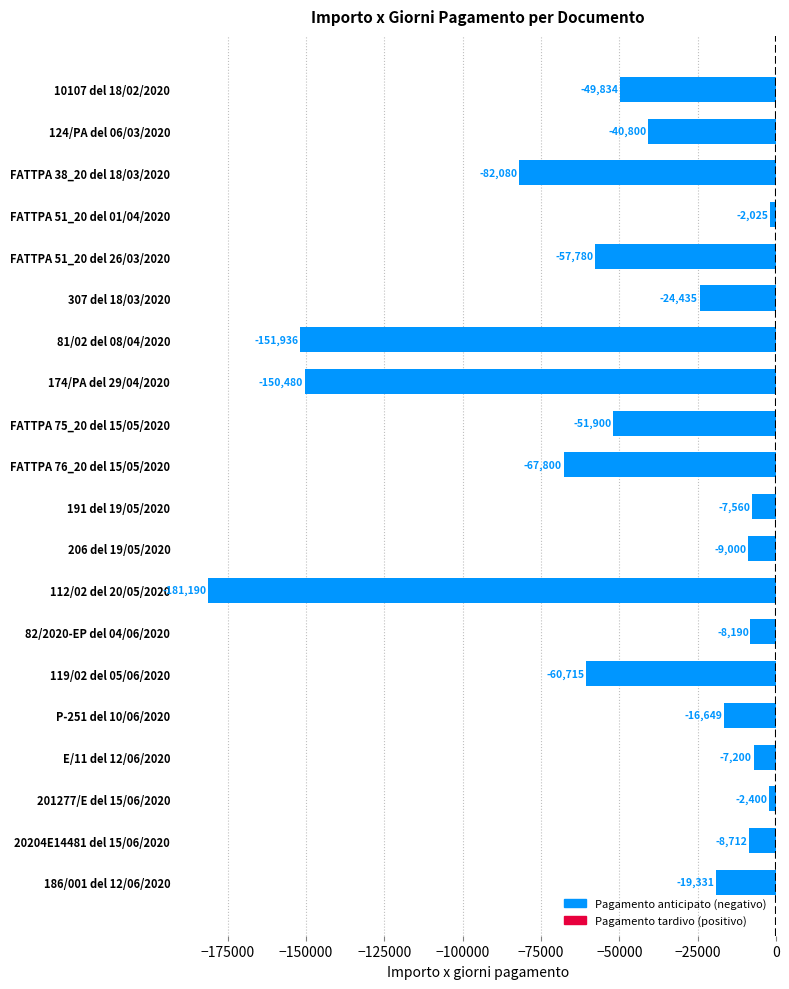

What is the label of the 11th bar from the bottom?

FATTPA 76_20 del 15/05/2020